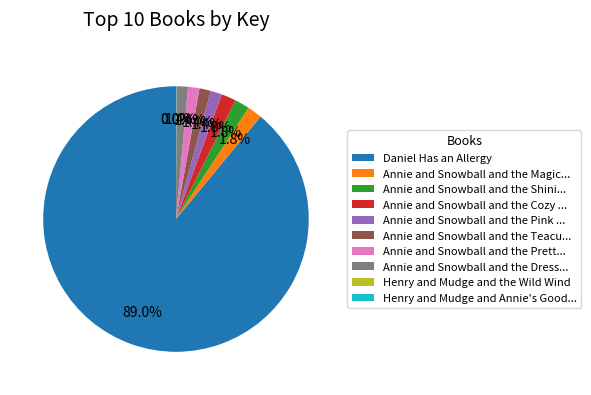

Do Annie and Snowball and the Shini... and Annie and Snowball and the Teacu... together represent more than half of the pie?

No